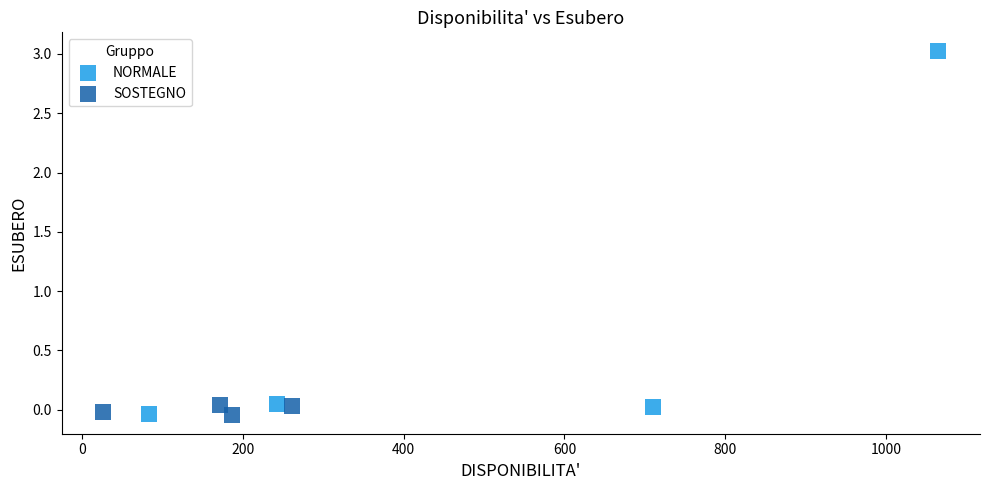

Which series has the widest spread of Y values?

NORMALE